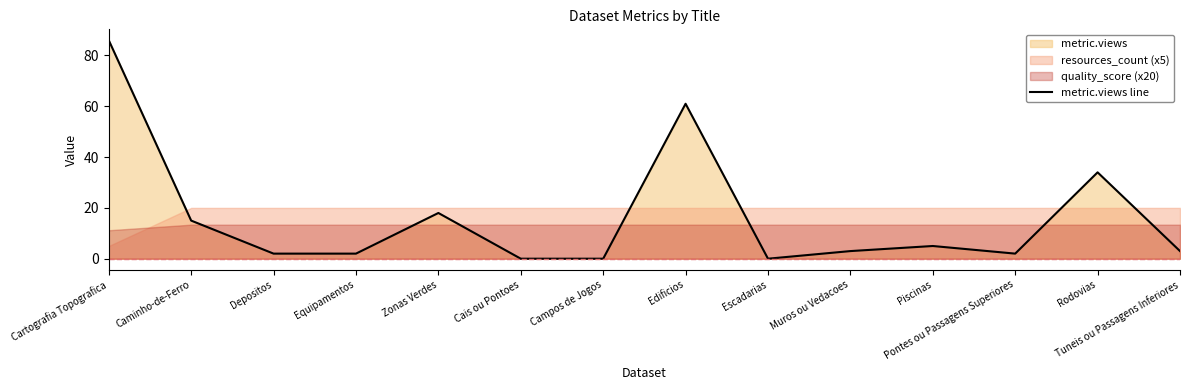

Between Pontes ou Passagens Superiores and Piscinas, which is larger?

Piscinas